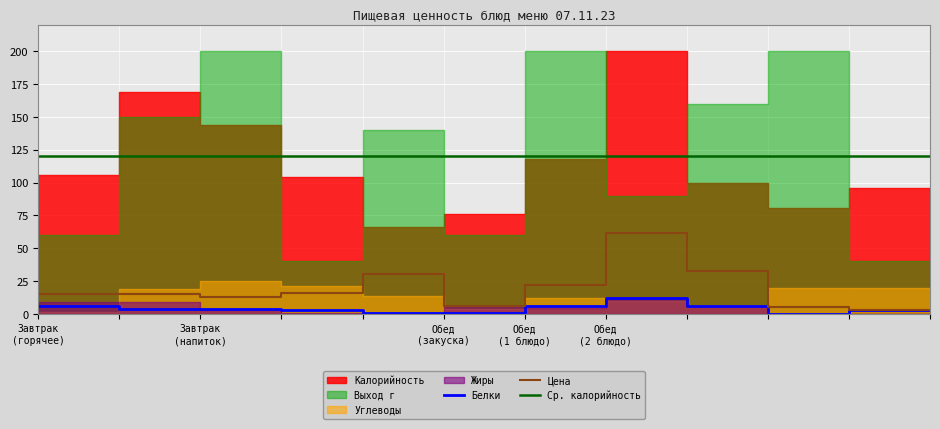

What is the highest value of the Цена series?

62.0